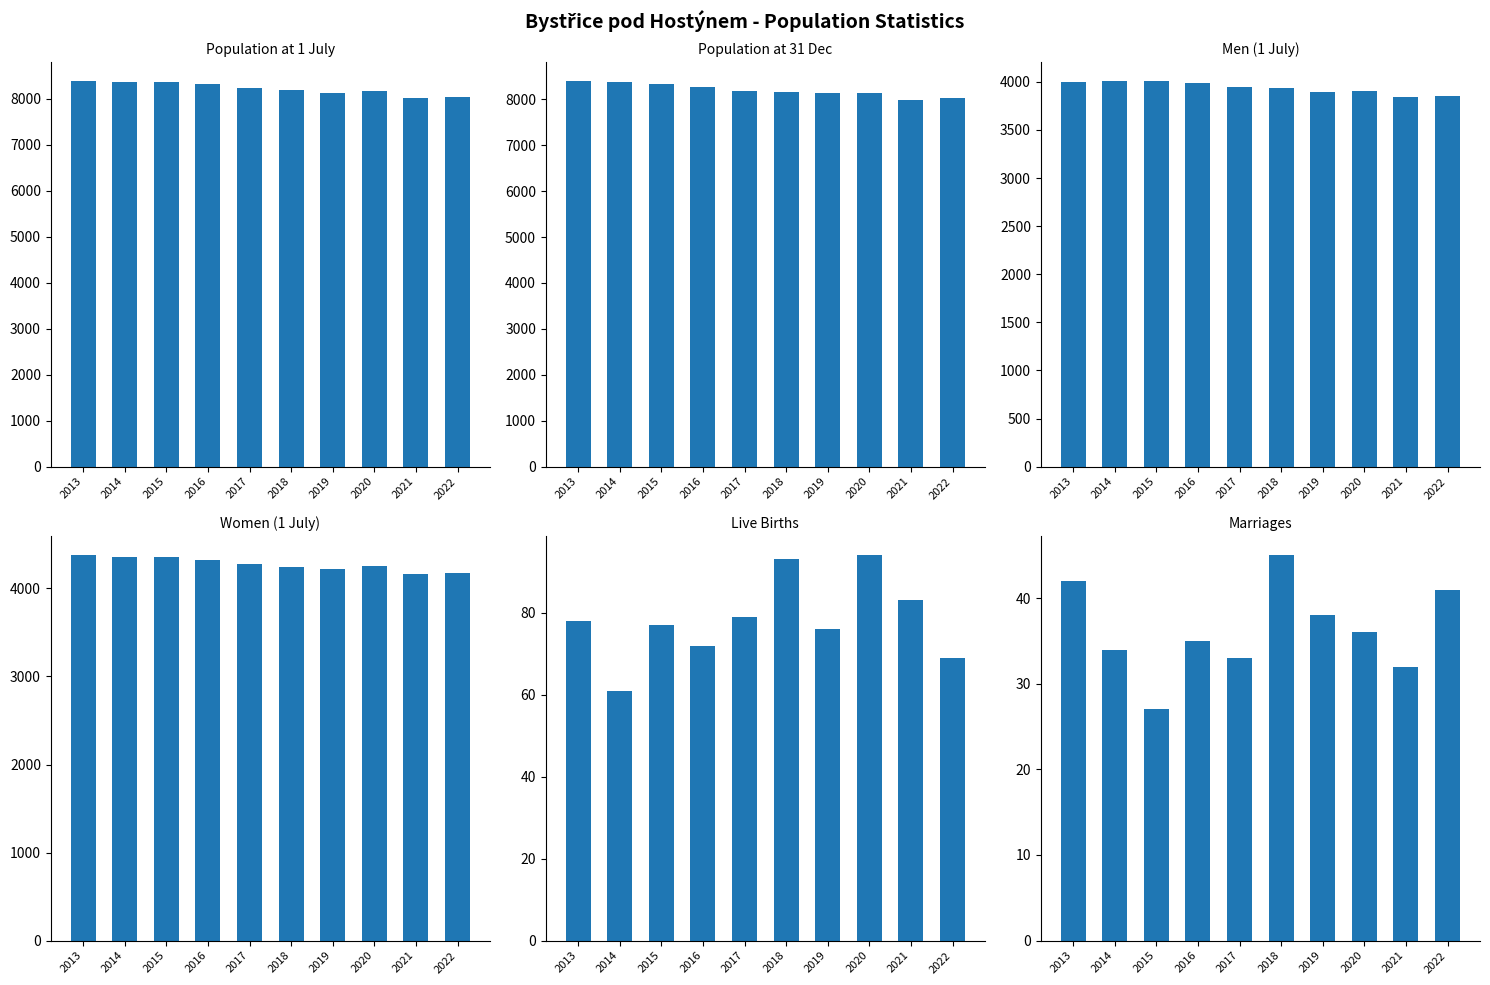

What is the total value across all series at 2018?

24667